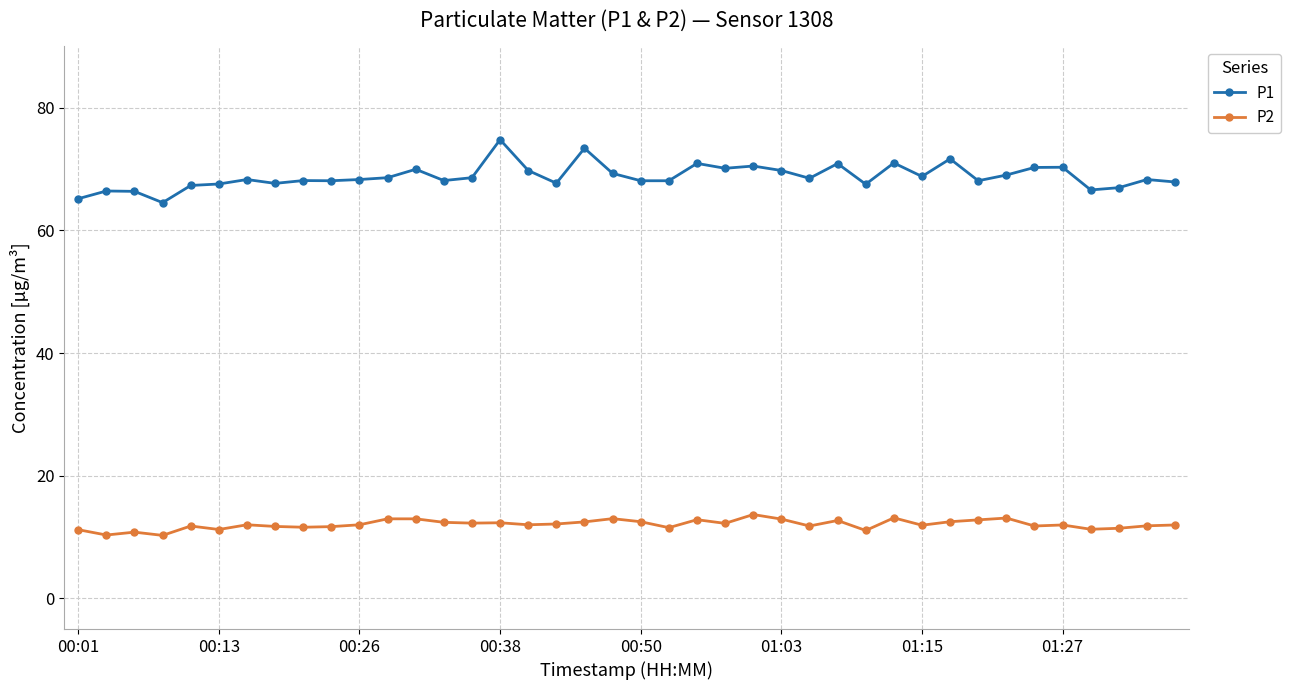

What is the value of the P2 point at the 36th from the left?

12.0